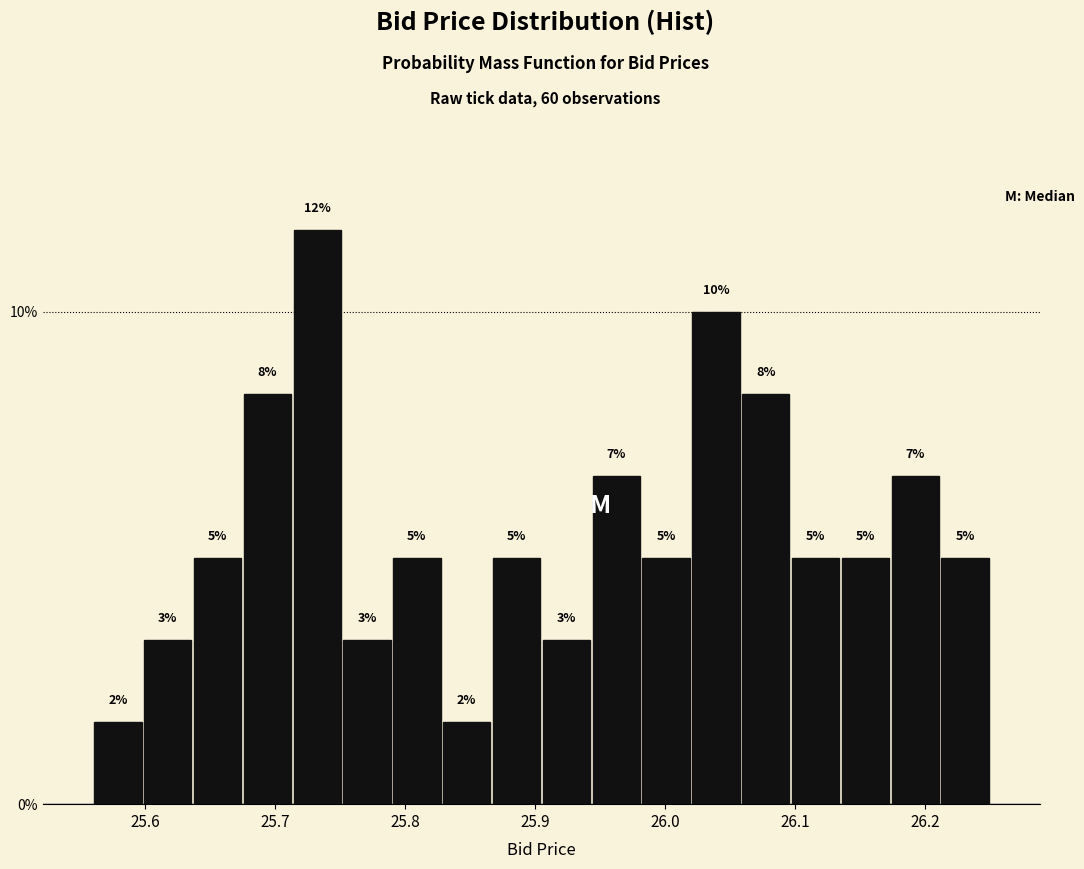

Read against the x-axis, roughly where is the centre of the tallest bar?

25.73